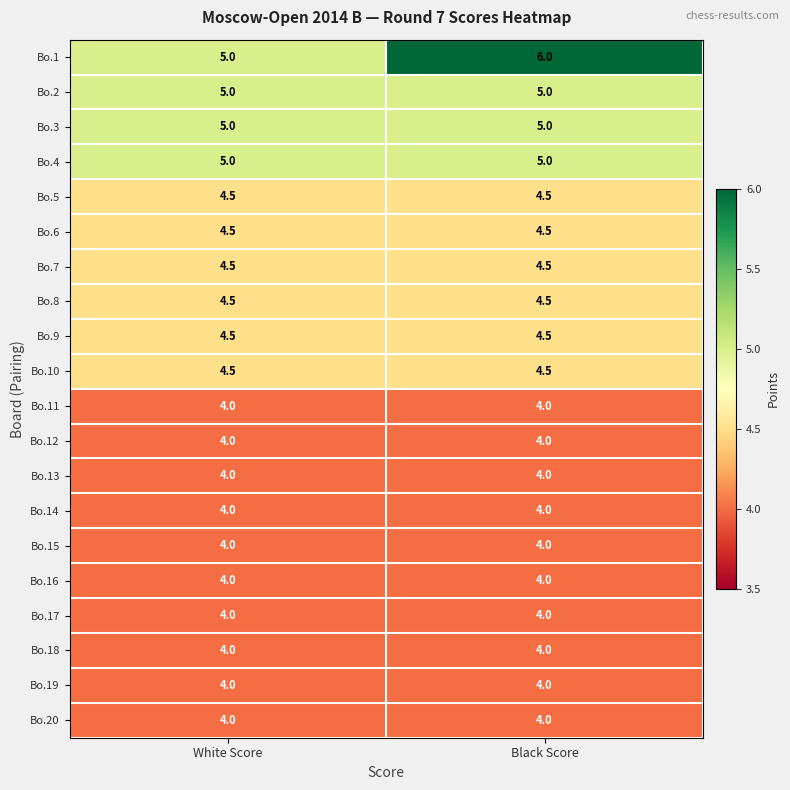

What value does the Bo.6 series have at Black Score?

4.5